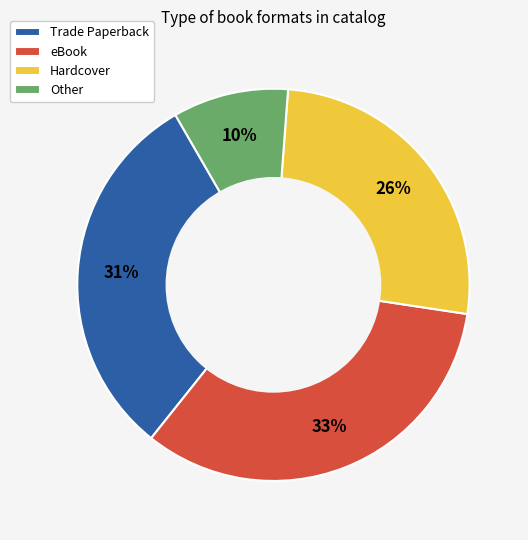

Approximately how many times larger is the value at eBook compared to Trade Paperback?

1.1